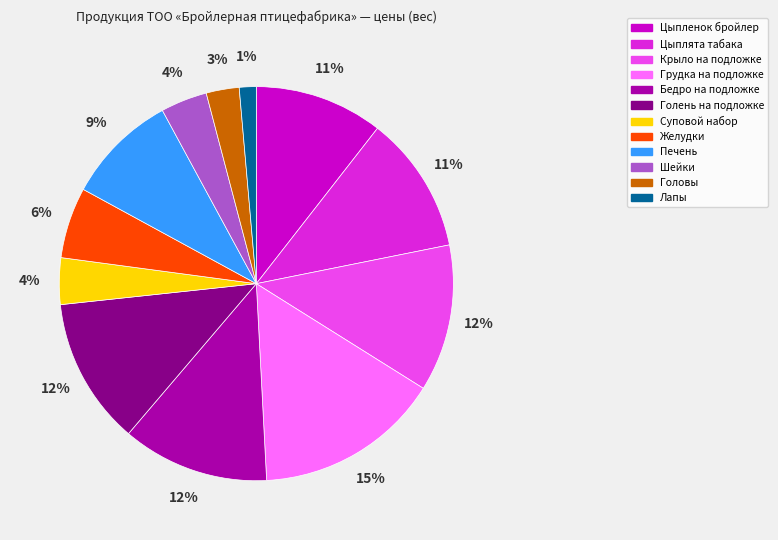

What is the smallest slice in the pie chart?

Лапы